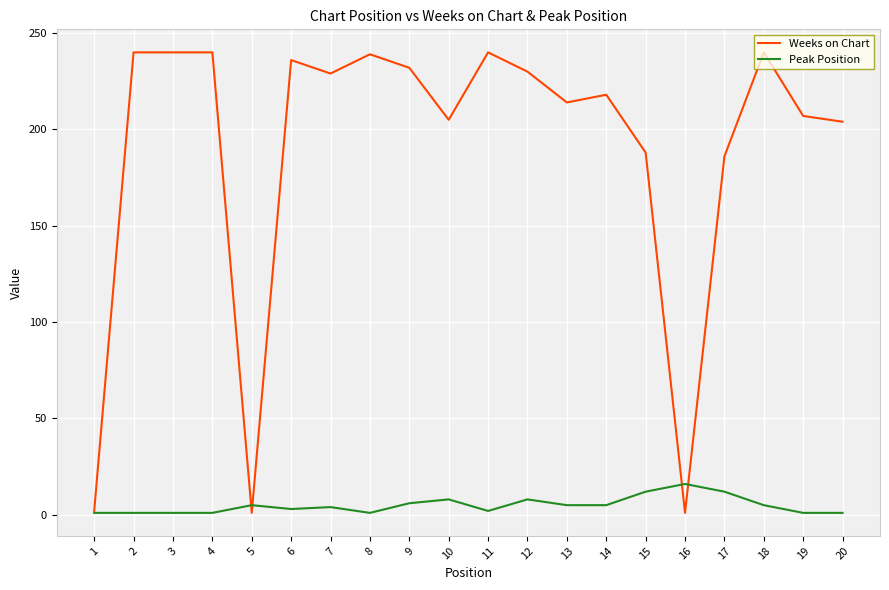

Rank the series by their average value, from highest to lowest.

Weeks on Chart, Peak Position